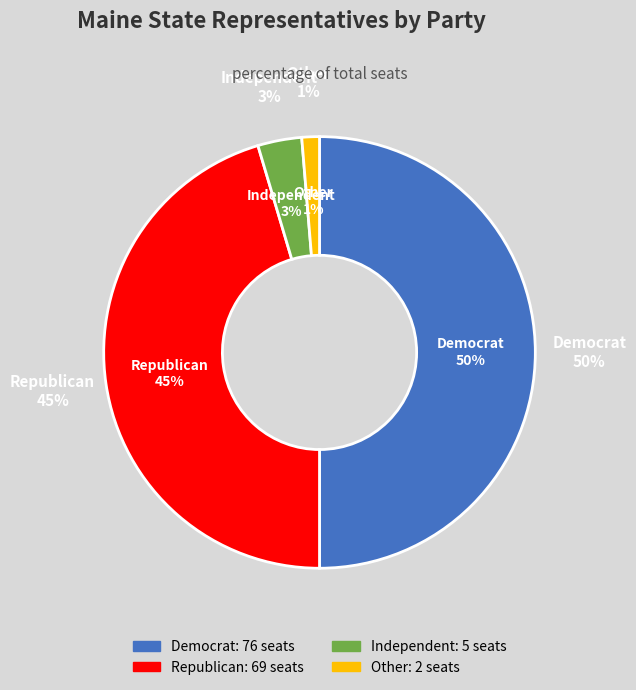

Combined, do Independent and Democrat account for over 50%?

Yes